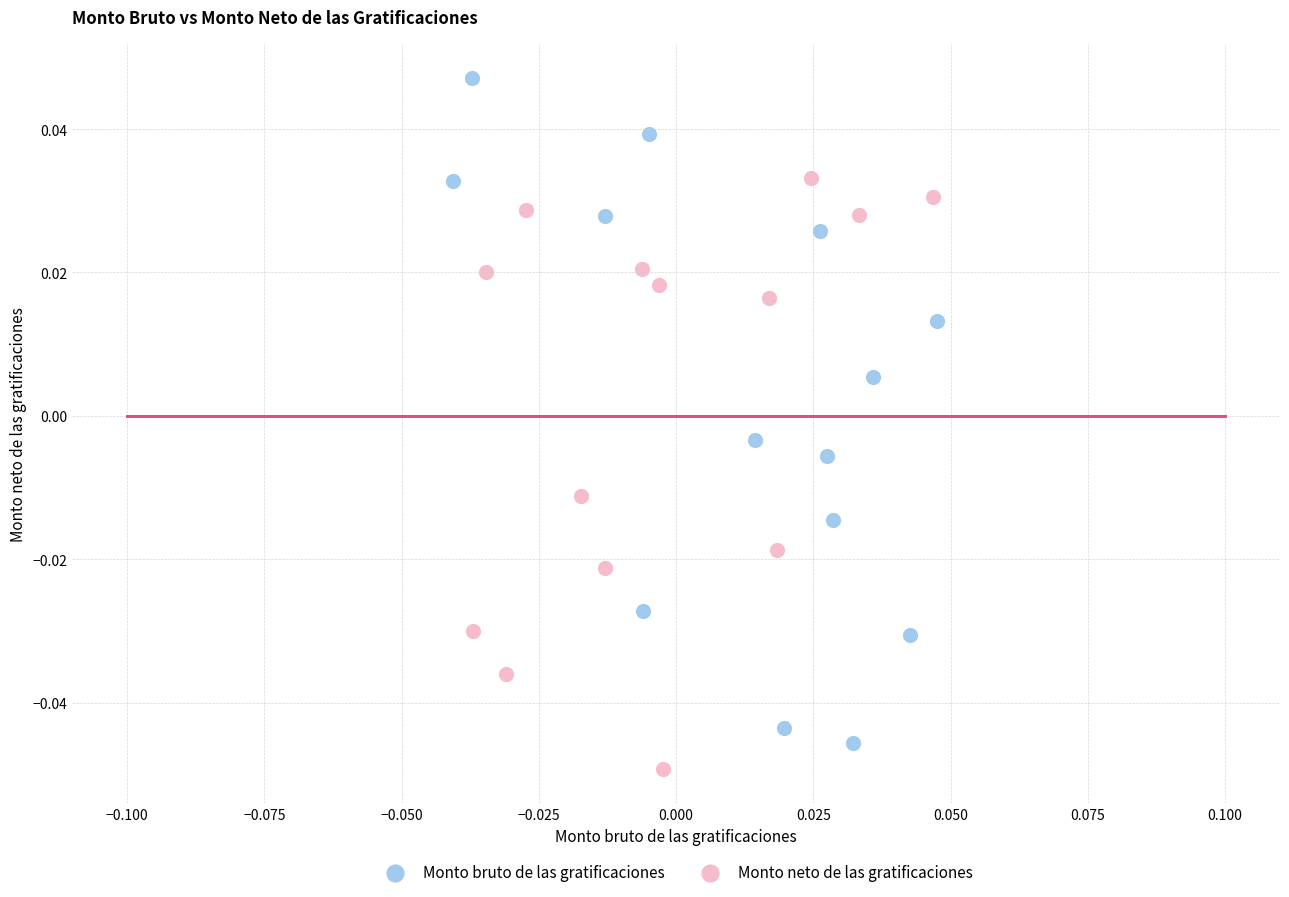

Which series has the largest Y range (max minus min)?

Monto bruto de las gratificaciones